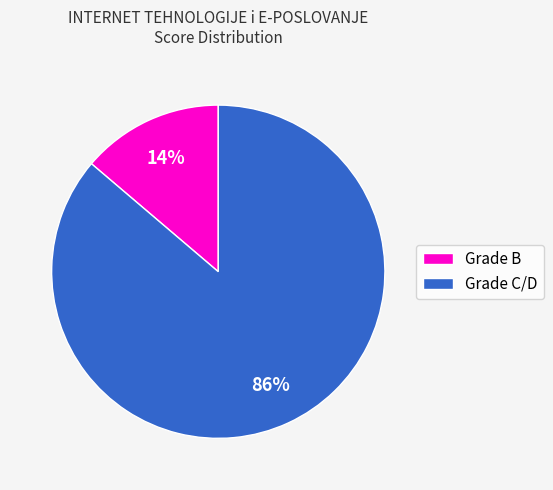

How many segments does this pie chart have?

2